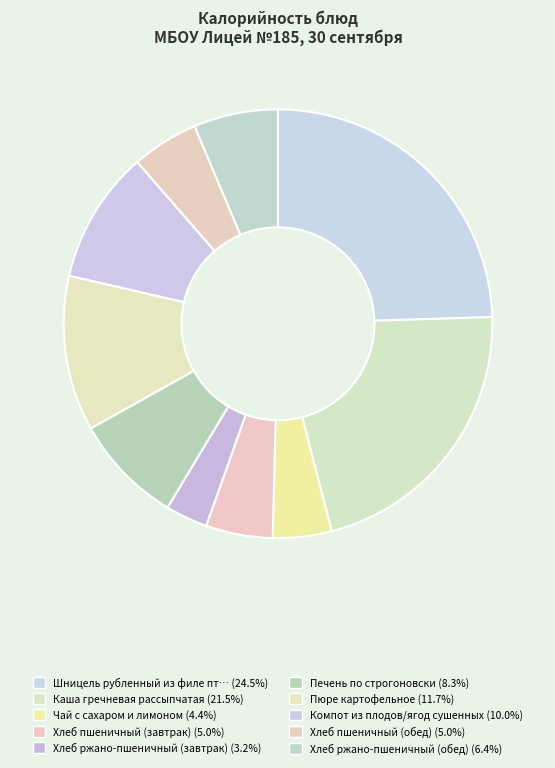

How many segments does this pie chart have?

10